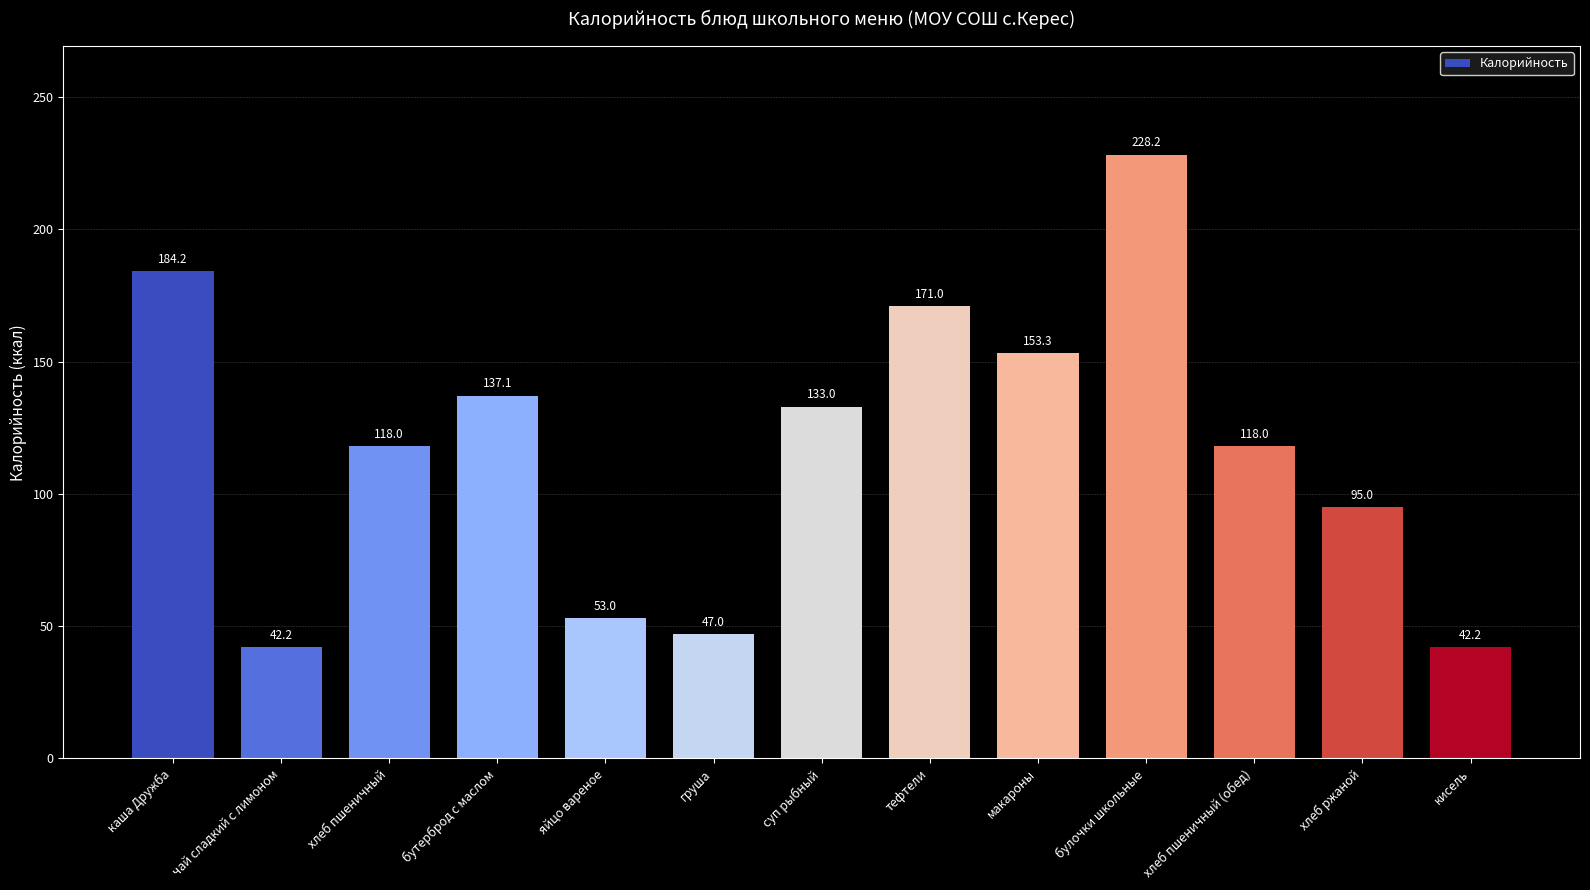

What is the maximum value shown in the chart?

228.2